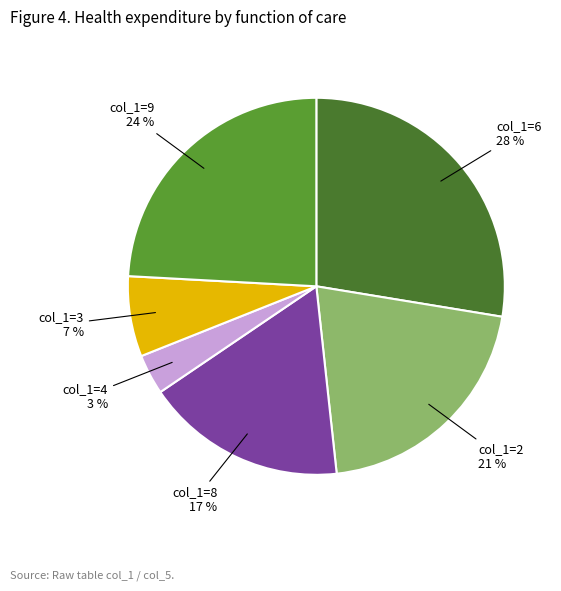

To the nearest percent, what is the difference between the col_1=3 and col_1=8 slice percentages?

10%